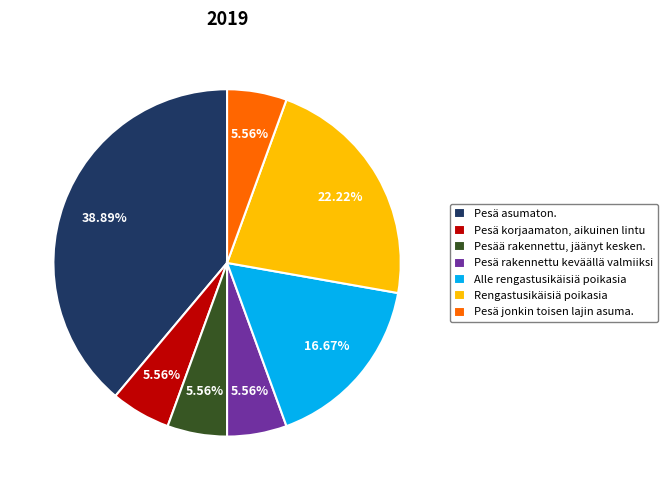

Is there any slice that represents more than half of the pie?

No